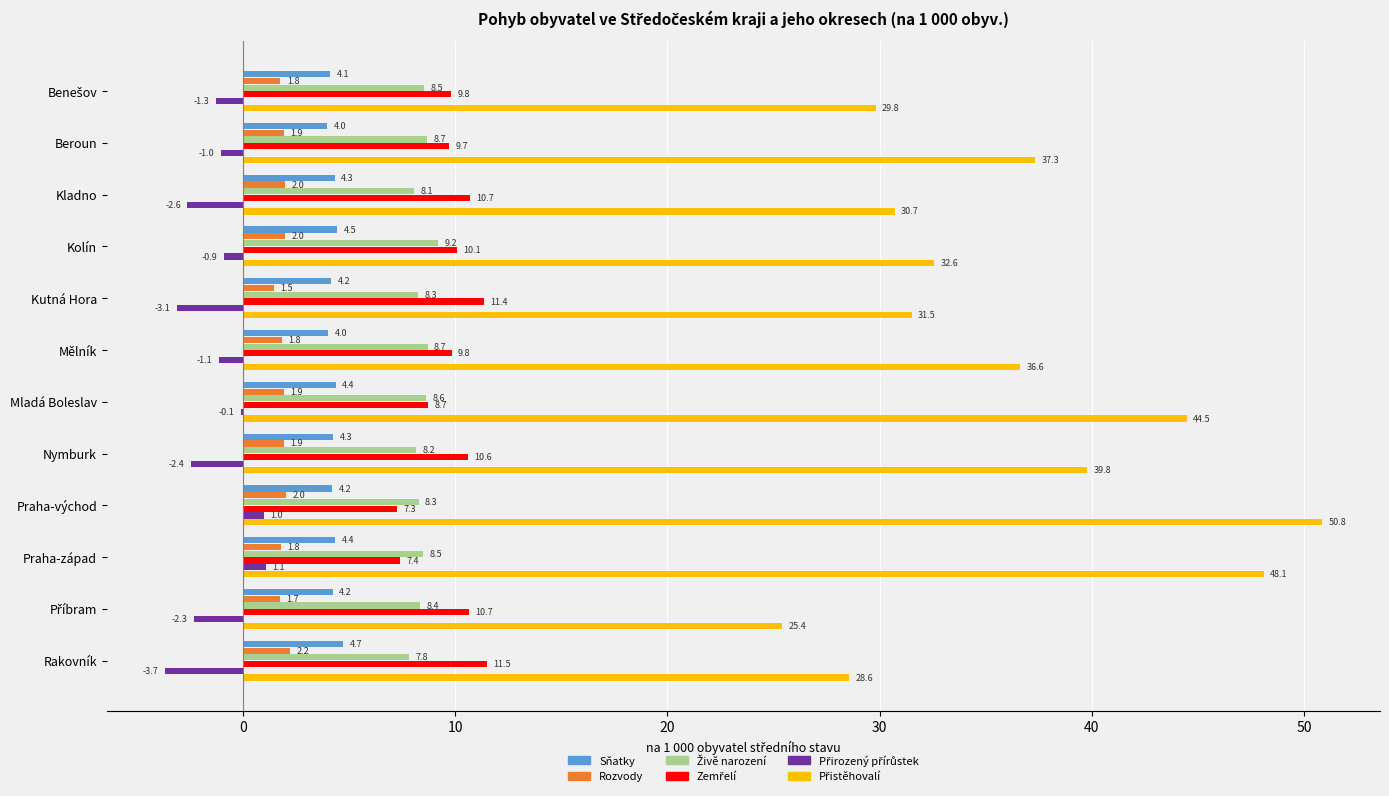

What is the sum of all Rozvody values?

22.7